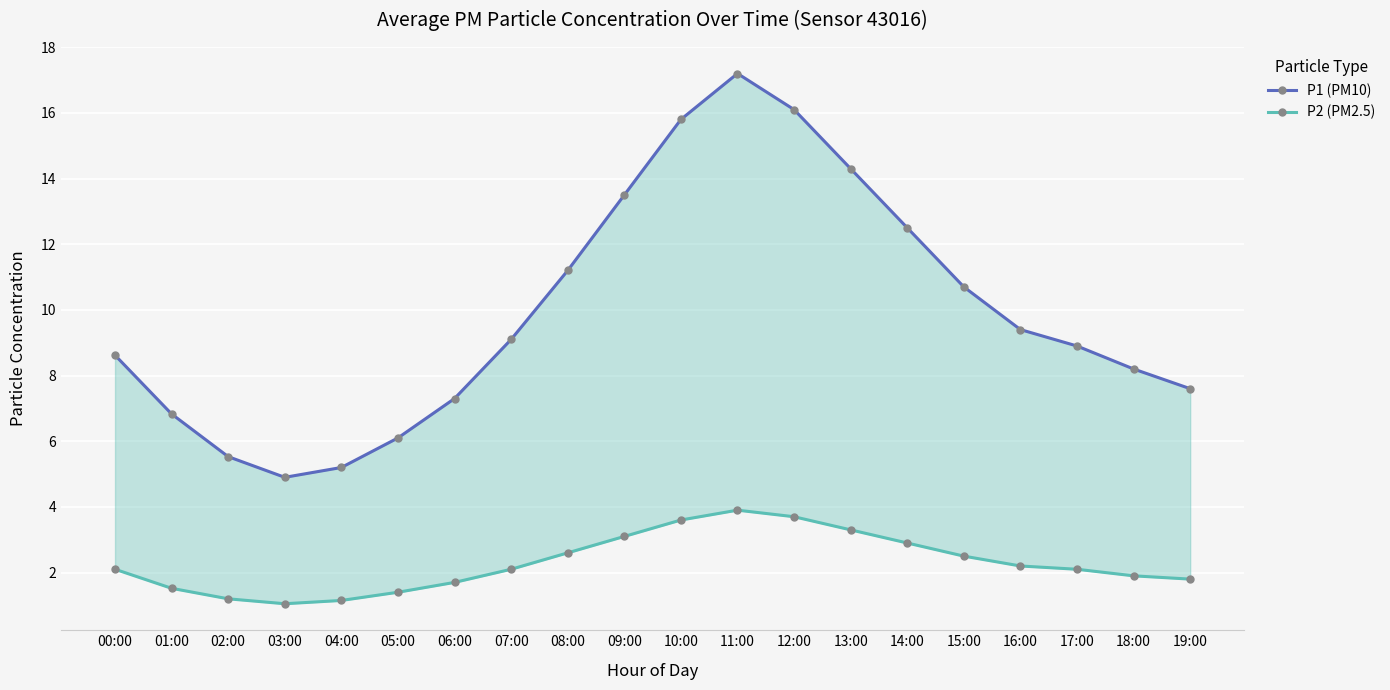

True or false: P2 (PM2.5) and P1 (PM10) cross at least once.

False